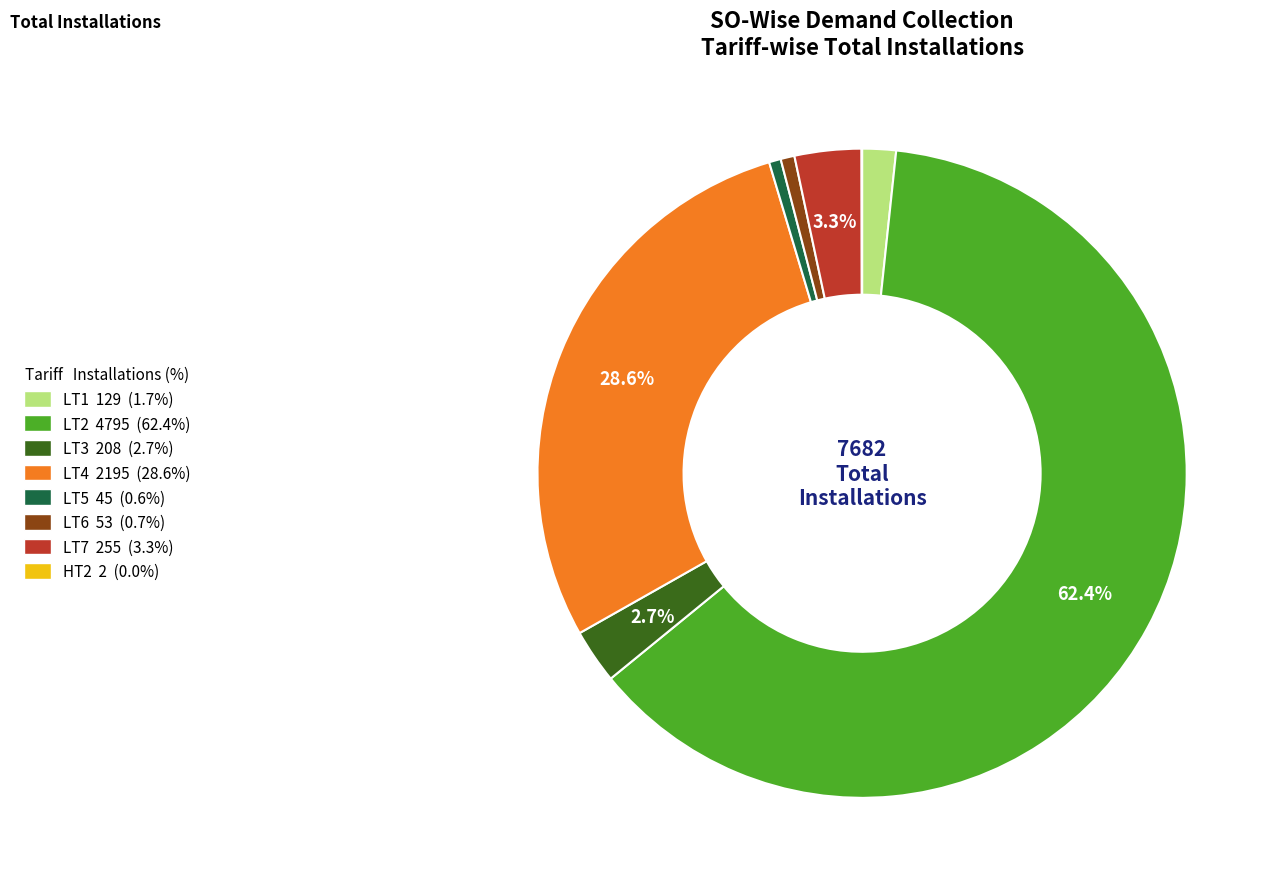

Which slice is the largest?

LT2